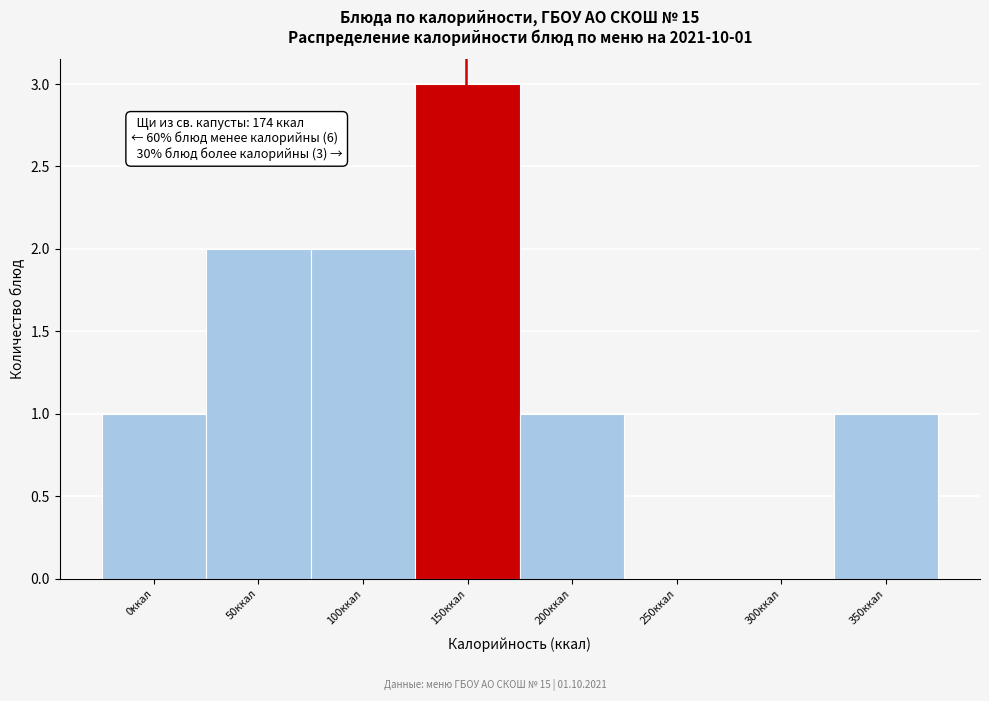

Reading left to right, list all the values displayed in this chart.

0ккал=1	50ккал=2	100ккал=2	150ккал=3	200ккал=1	250ккал=0	300ккал=0	350ккал=1